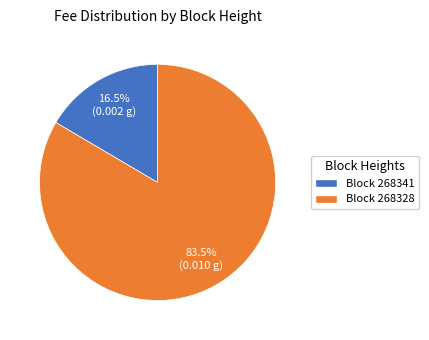

Is the sum of Block 268328 and Block 268341 greater than half?

Yes